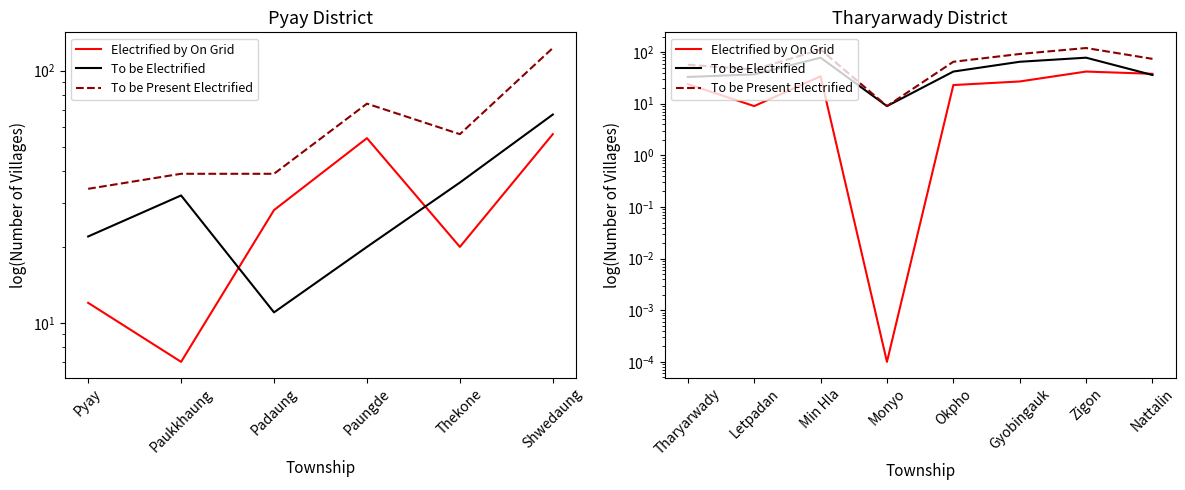

In Electrified by On Grid, how many points are lower than both neighbors (excluding endpoints)?

2